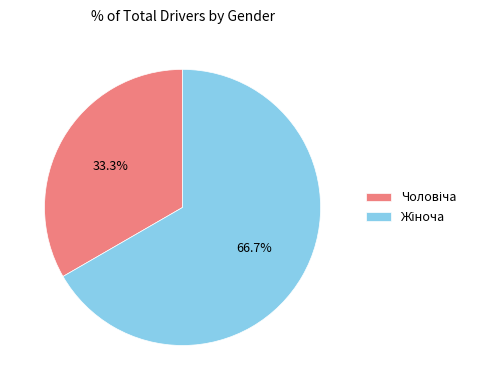

Is there any slice that represents more than half of the pie?

Yes